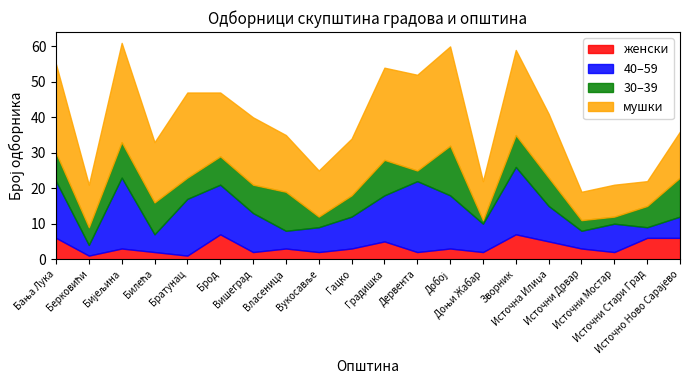

Rank the series by their average value, from lowest to highest.

женски, 30–39, 40–59, мушки